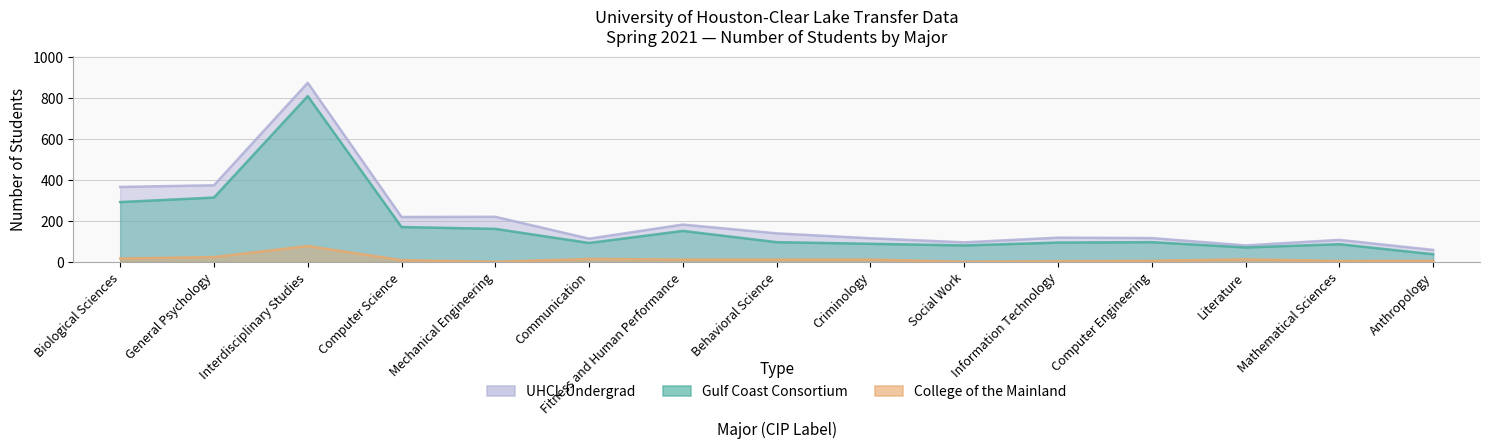

How many values in the Gulf Coast Consortium series are below 96?

7